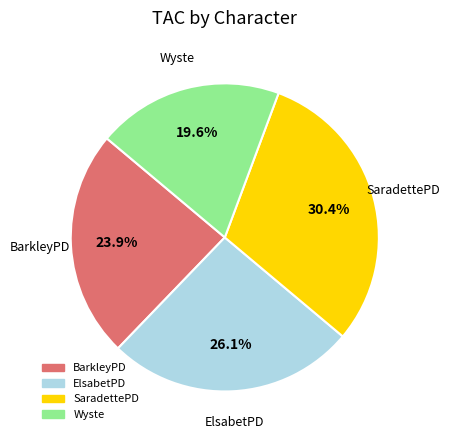

To the nearest percent, what is the difference between the largest and smallest slice percentages?

11%